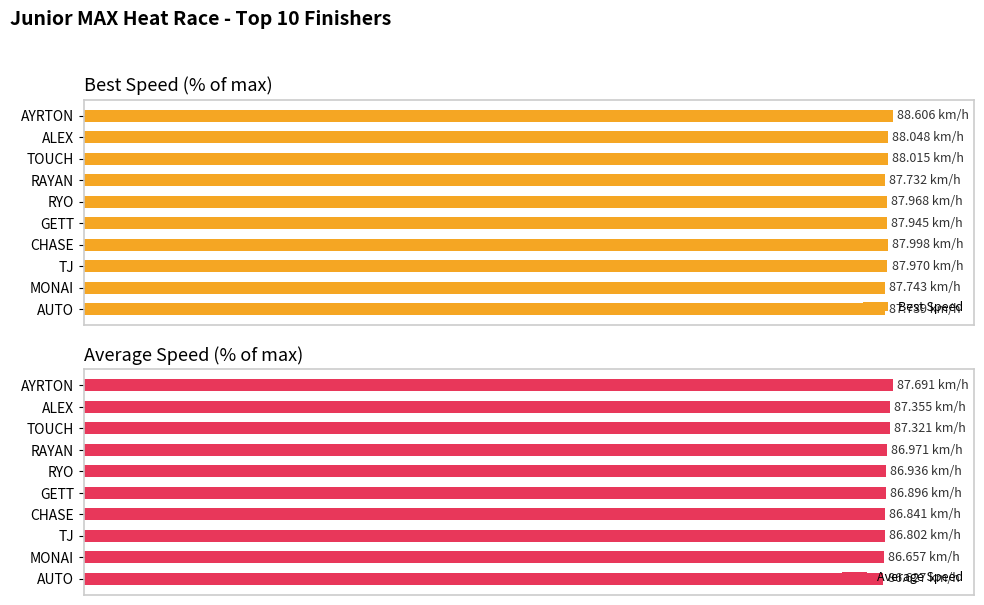

Which series has the widest spread of values?

Average Speed